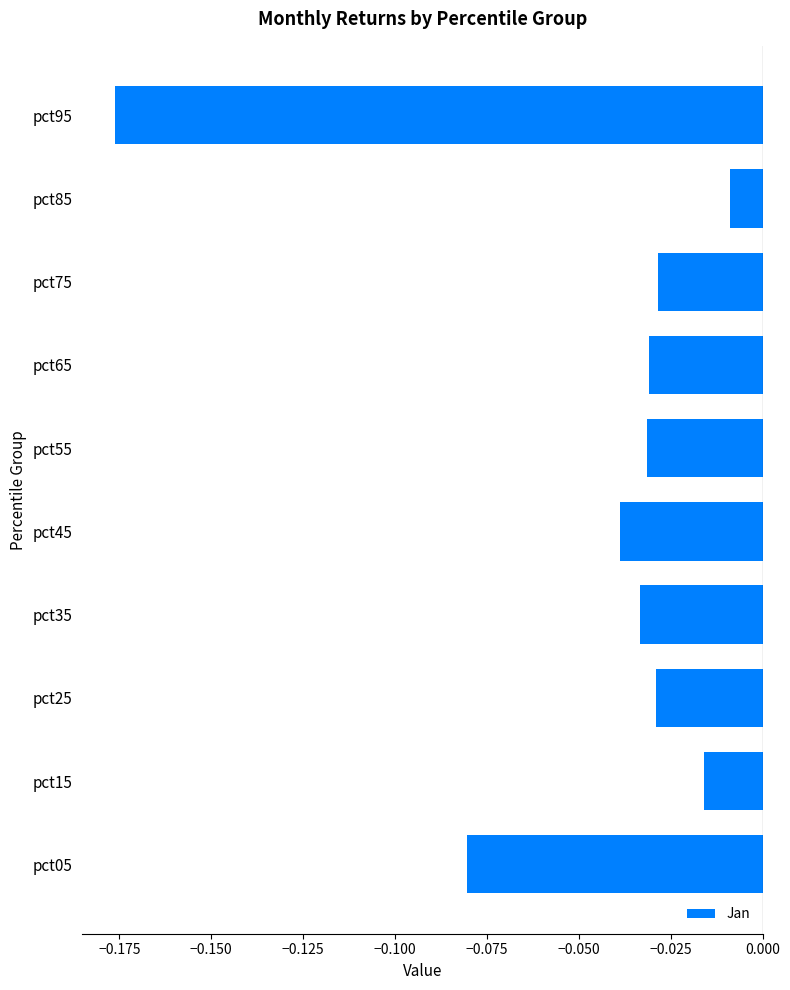

At which label is the value closest to 0?

pct85